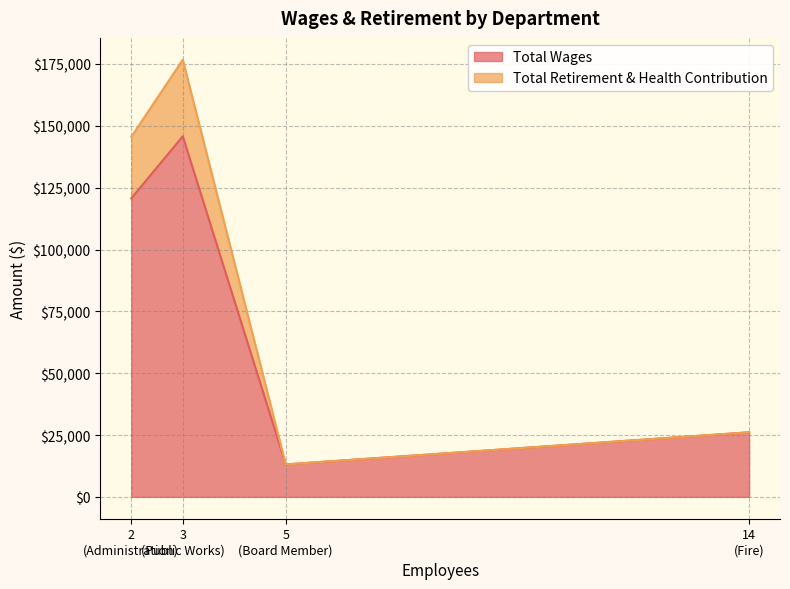

True or false: Total Wages and Total Retirement & Health Contribution intersect in this chart.

False